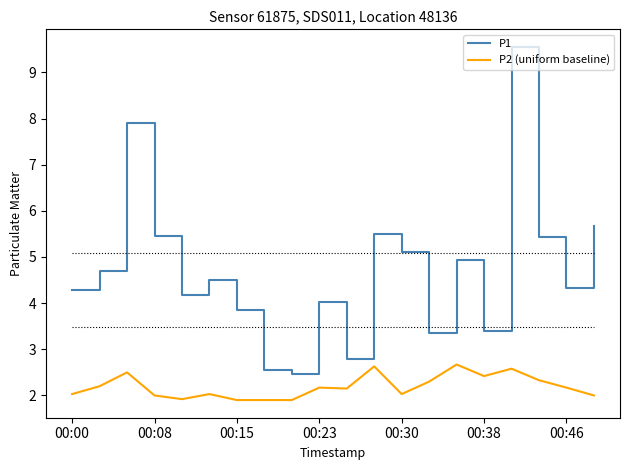

Which series has the largest range (max minus min)?

P1